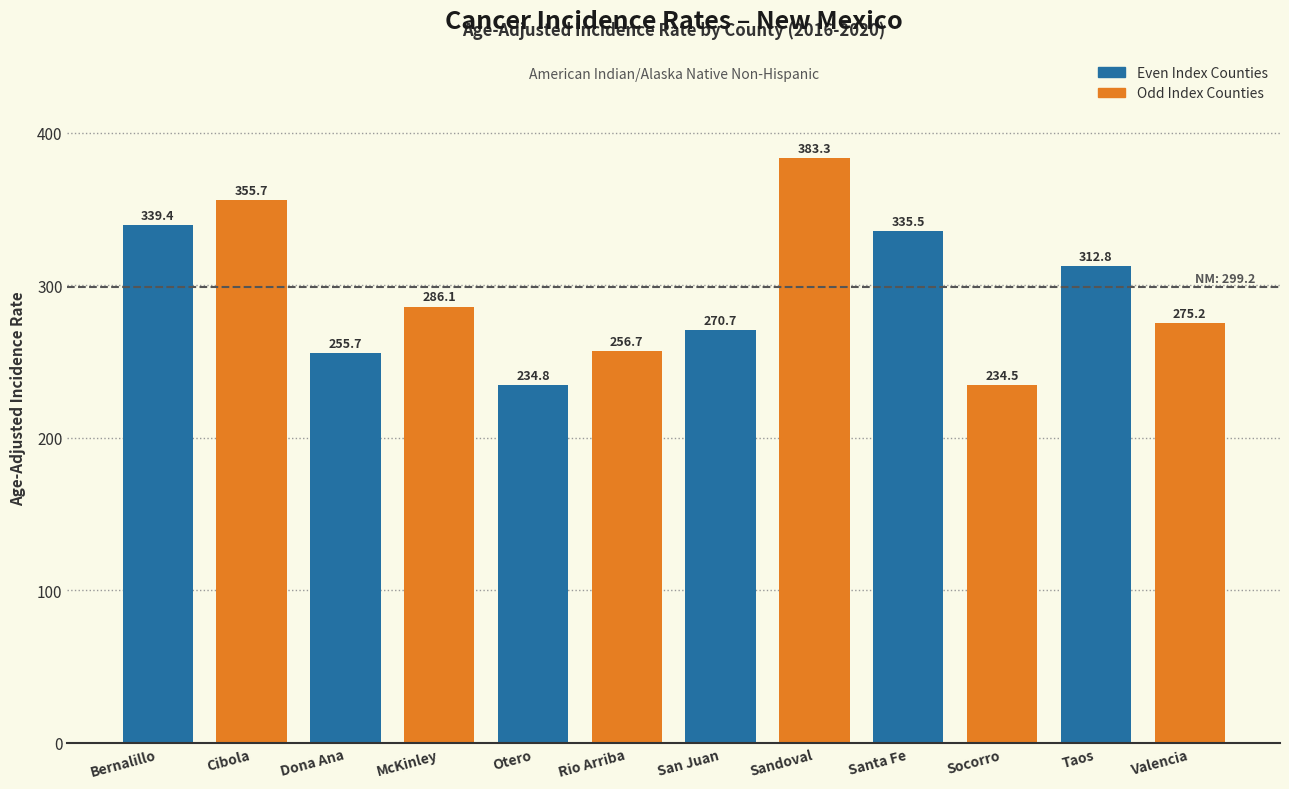

Reading left to right, what are all the values shown in this chart?

Bernalillo=339.4	Cibola=355.7	Dona Ana=255.7	McKinley=286.1	Otero=234.8	Rio Arriba=256.7	San Juan=270.7	Sandoval=383.3	Santa Fe=335.5	Socorro=234.5	Taos=312.8	Valencia=275.2